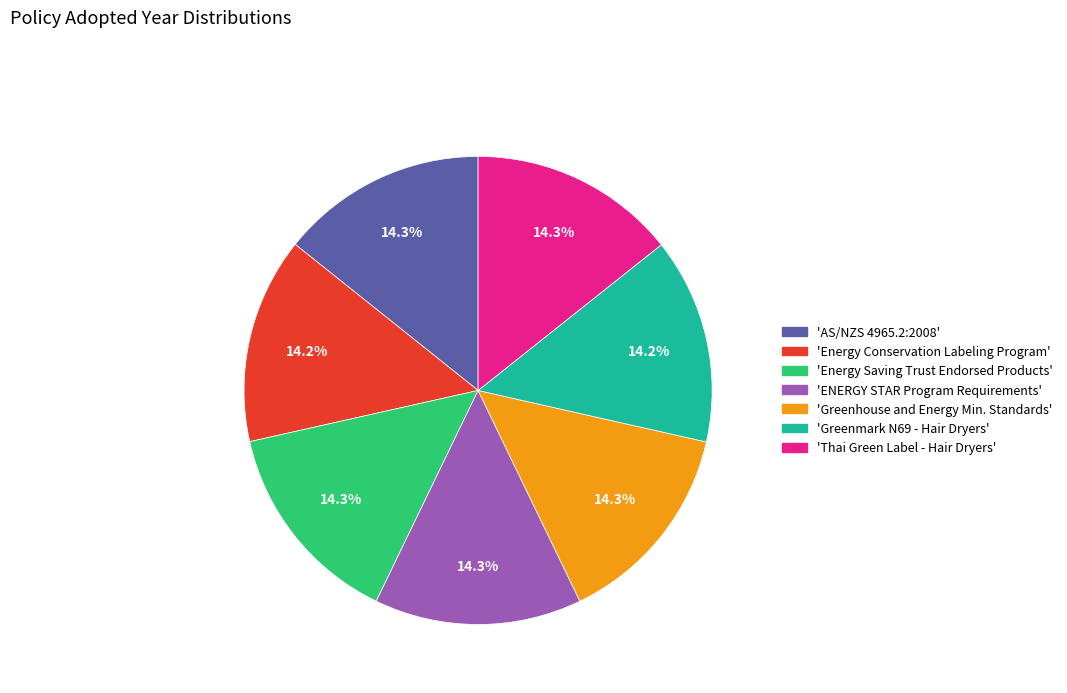

How many segments does this pie chart have?

7